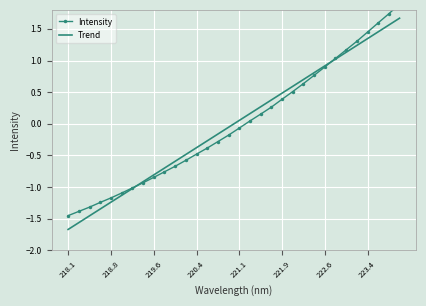

What is the minimum value for Trend?

-1.7